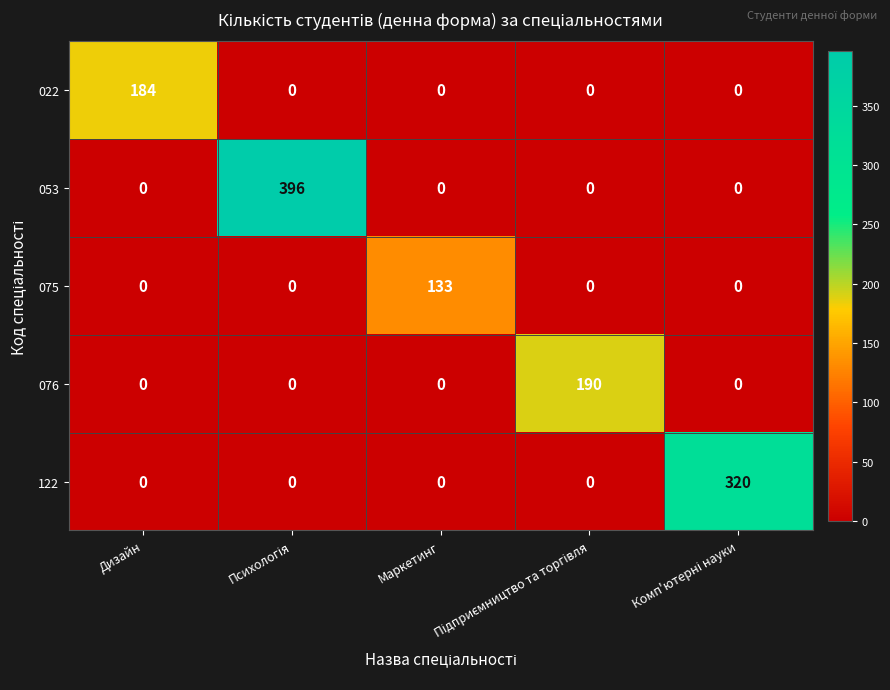

Which series has the largest total across all categories?

053